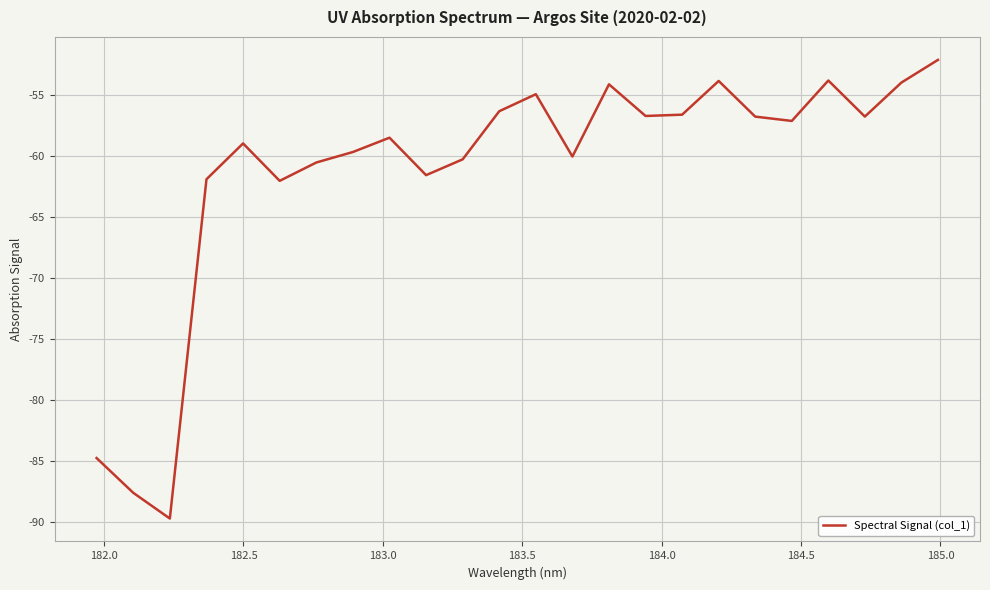

What is the difference between the maximum and minimum values?

37.6